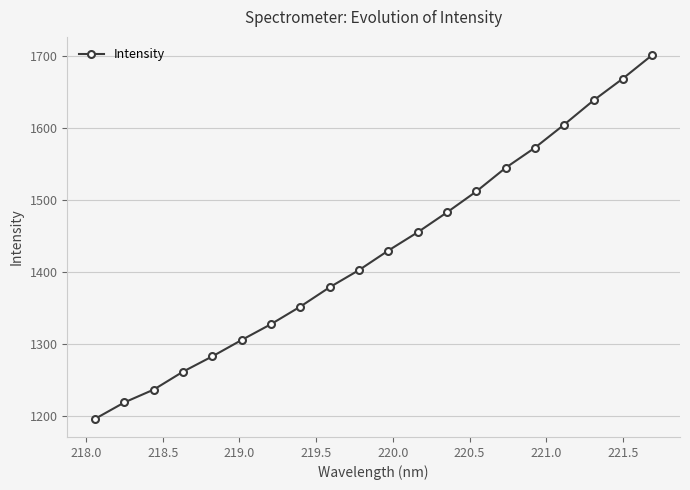

True or false: there are more than 2 points higher than both neighbors.

False